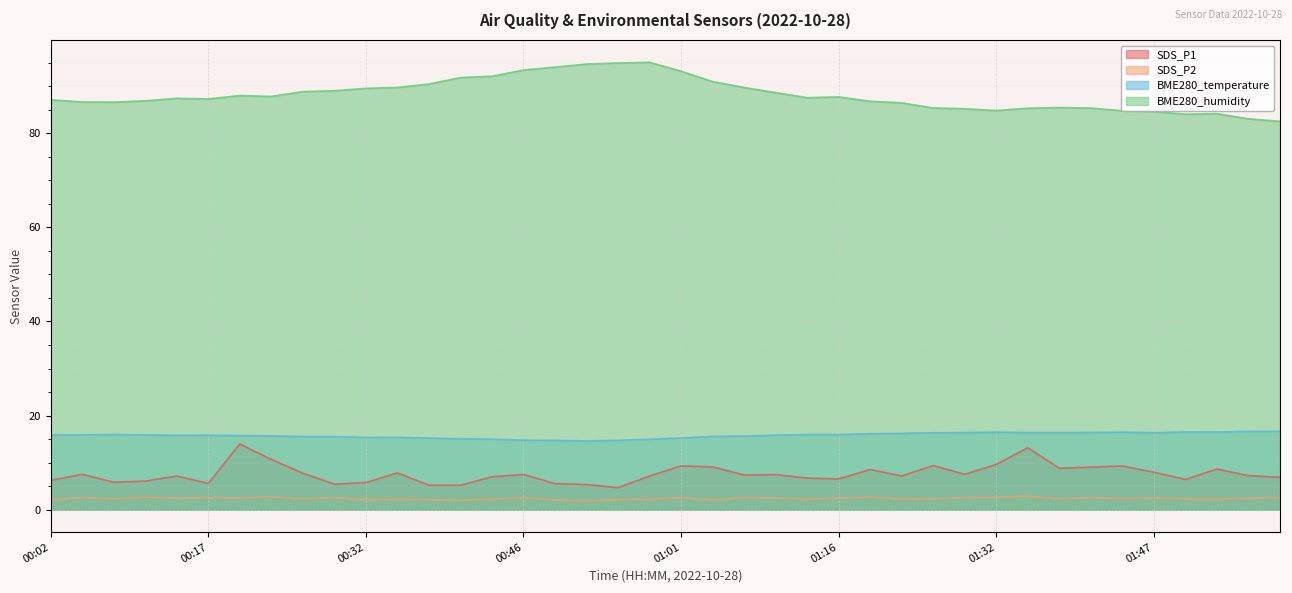

True or false: SDS_P1 has a value of 6.1 at 00:11.

True